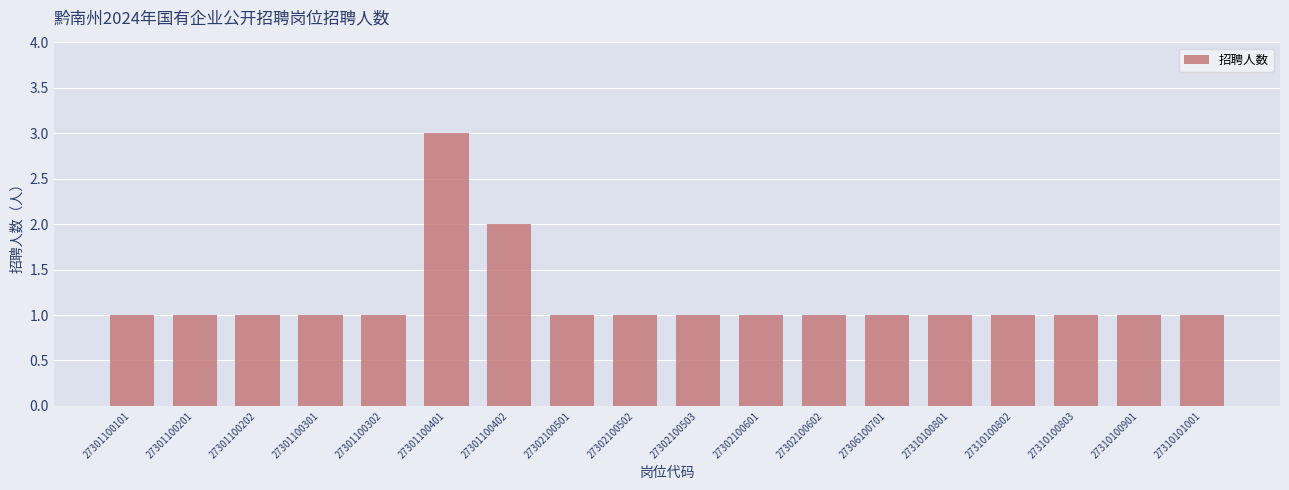

True or false: the data shows 1 at 27302100503.

True